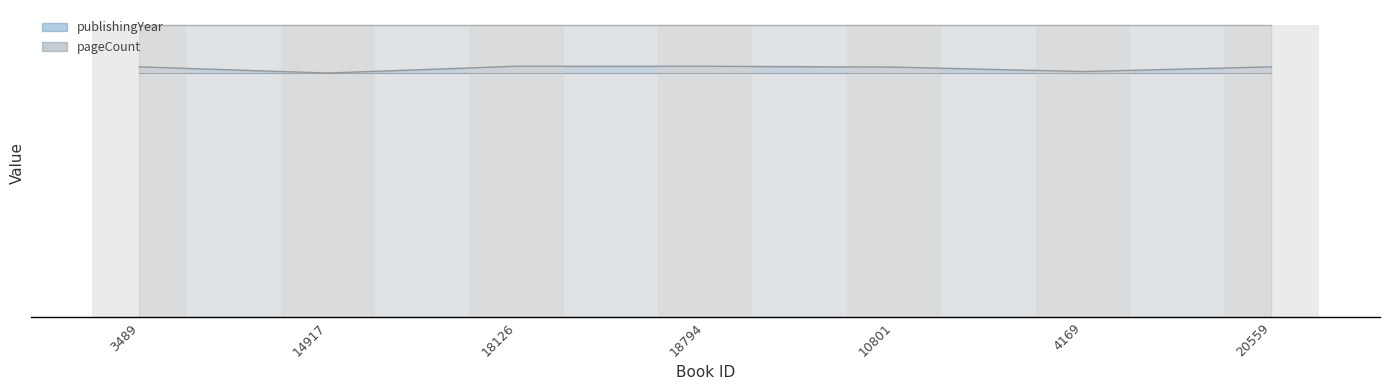

Reading right to left, list all the values displayed in this chart.

2017	1979	2015	2022	2022	1967	2017